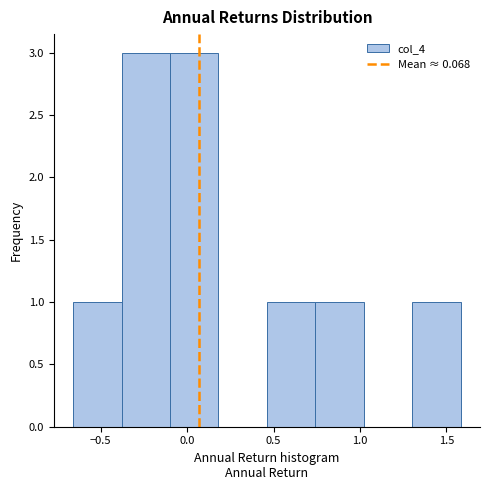

Reading left to right, transcribe this chart: for each bar, give the range it covers on the x-axis and its height. Neither the bar edges nor the heights are printed on the chart, so give them approximately, as read against the axes.

-0.65 to -0.40: 1
-0.40 to -0.10: 3
-0.10 to 0.20: 3
0.20 to 0.45: 0
0.45 to 0.75: 1
0.75 to 1.00: 1
1.00 to 1.30: 0
1.30 to 1.60: 1